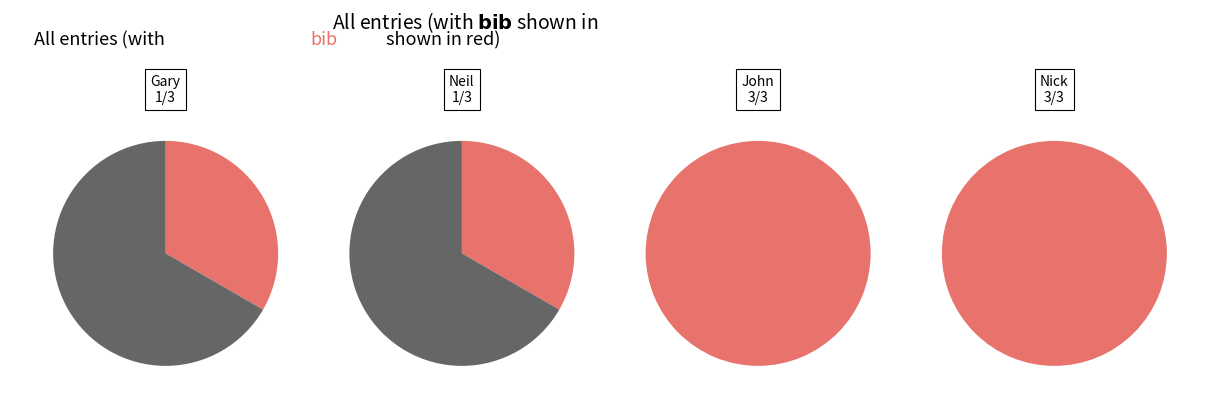

To the nearest percent, what is the difference between the Nick and Neil slice percentages?

25%